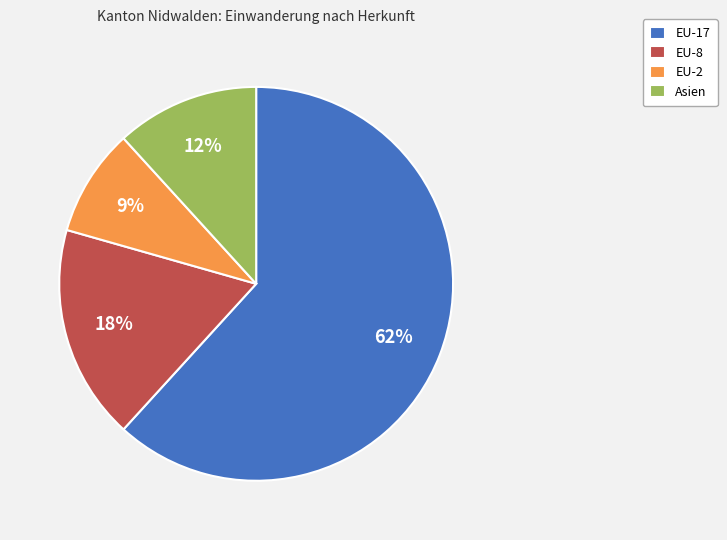

To the nearest percent, what is the average slice percentage?

25%